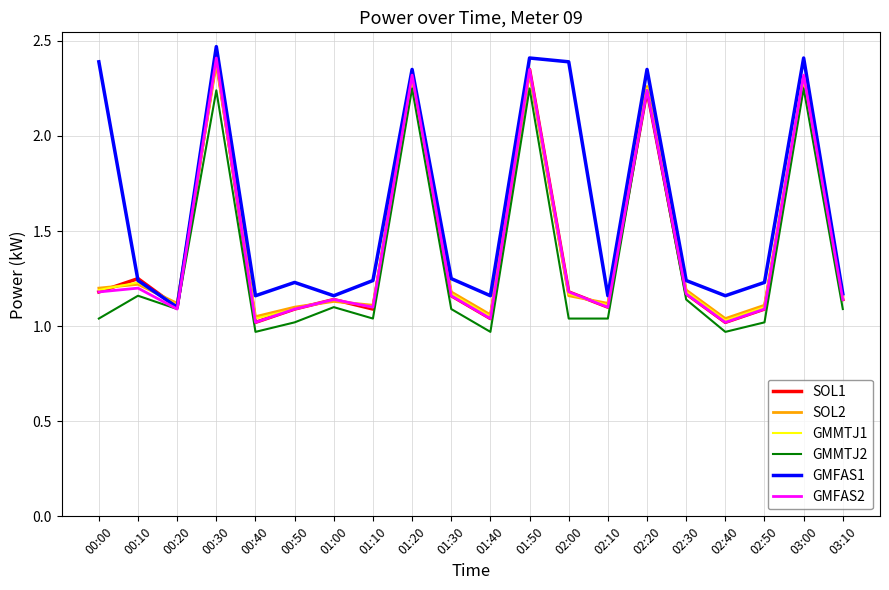

Does the chart display data point markers on the line(s)?

No